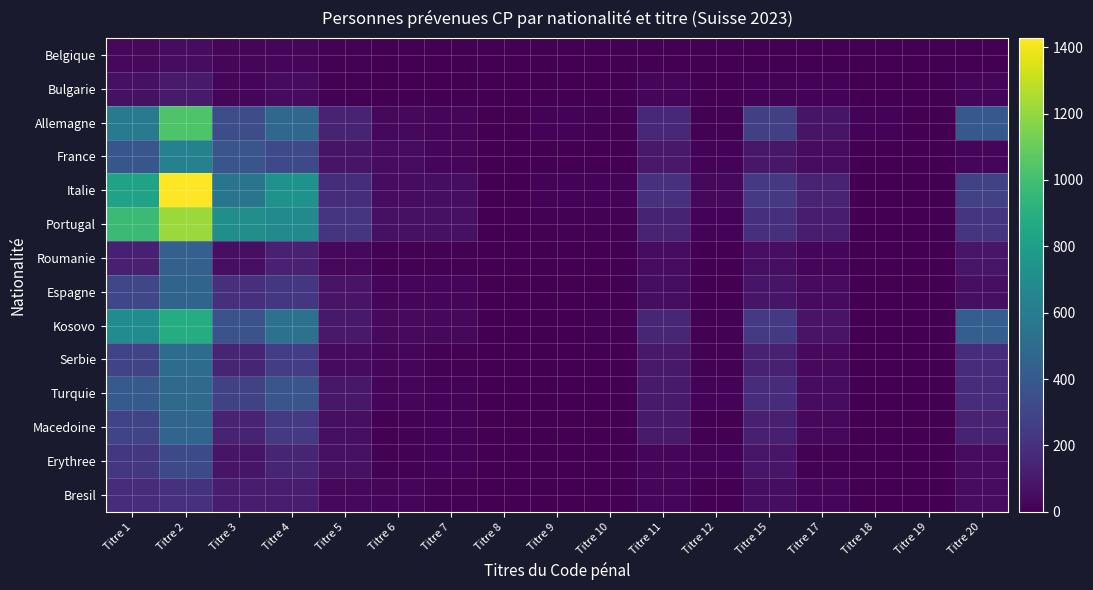

Which label corresponds to the smallest value in the chart?

Titre 8